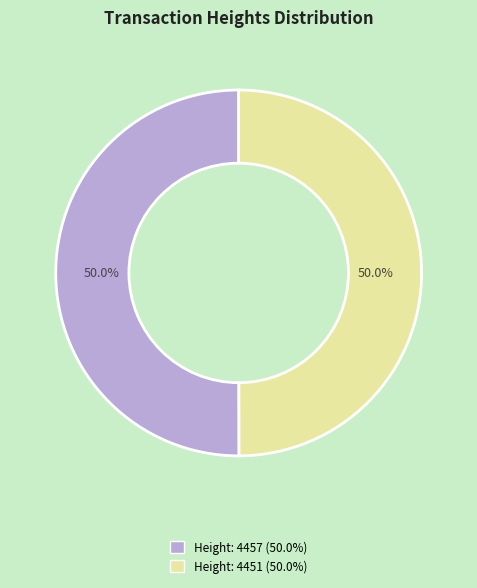

The Height: 4457 slice represents 50% of the pie. True or false?

True